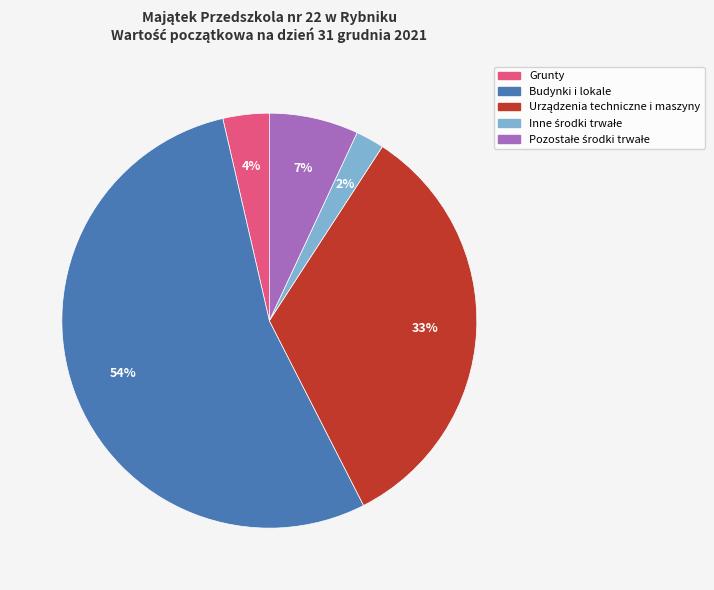

How many segments does this pie chart have?

5